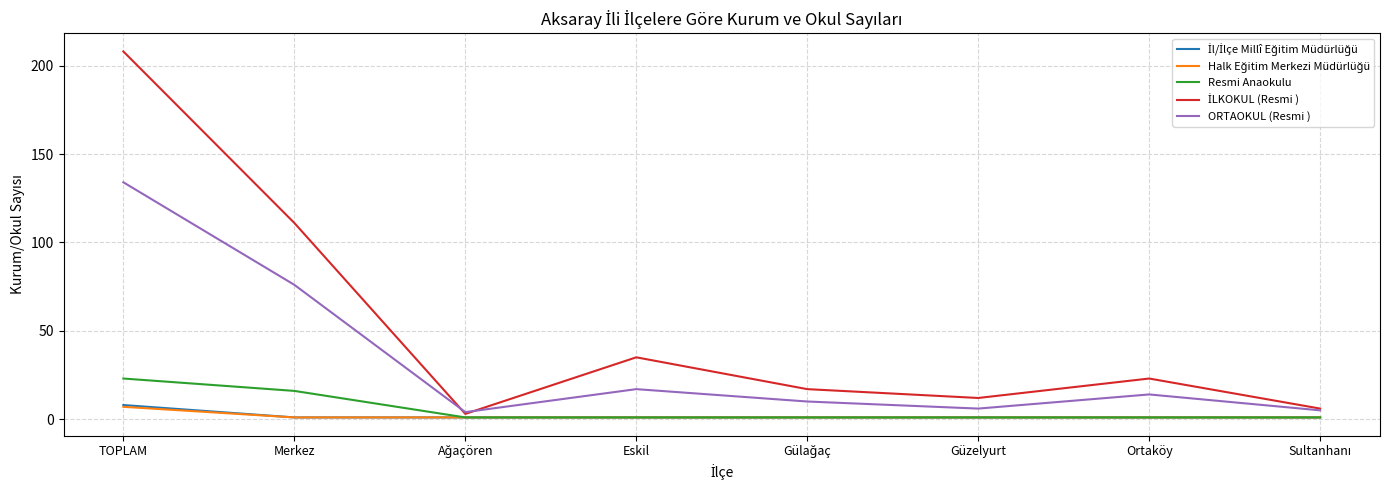

What is the difference between the second highest and second lowest values in the ORTAOKUL (Resmi ) series?

71